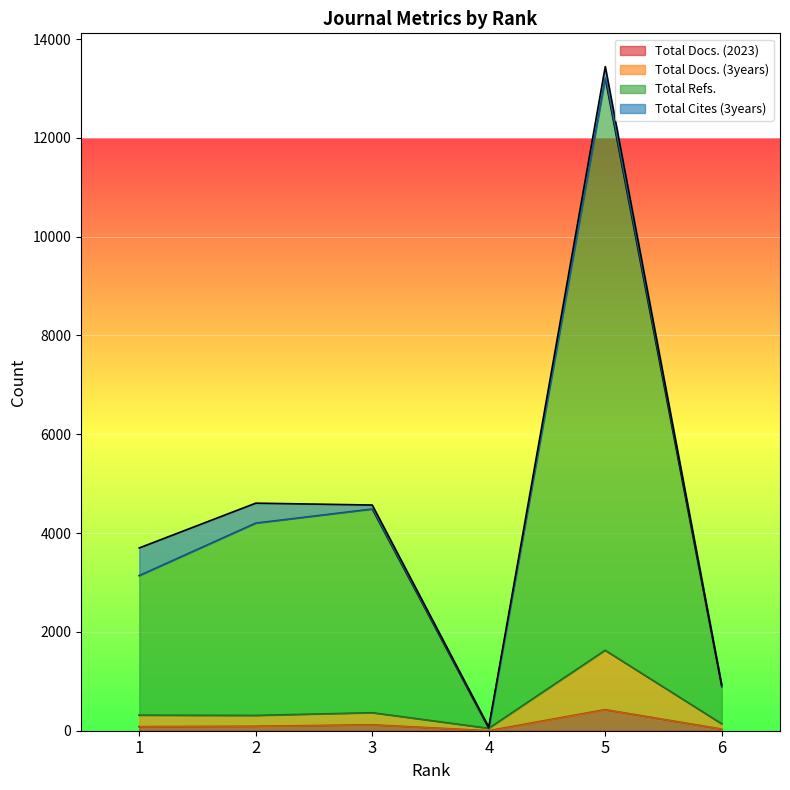

True or false: Total Docs. (3years) and Total Refs. cross at least once.

False